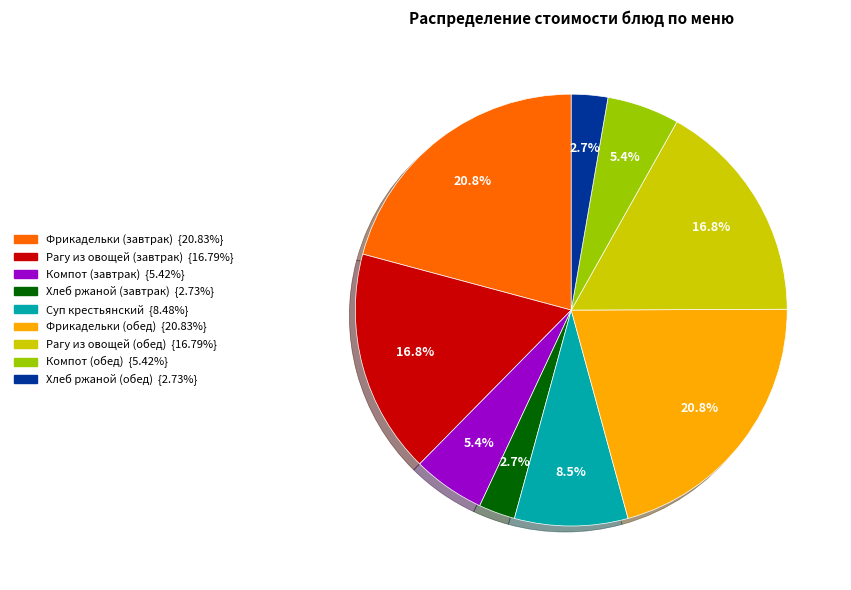

What is the ratio of the value at Фрикадельки (завтрак) to the value at Фрикадельки (обед)?

1.0